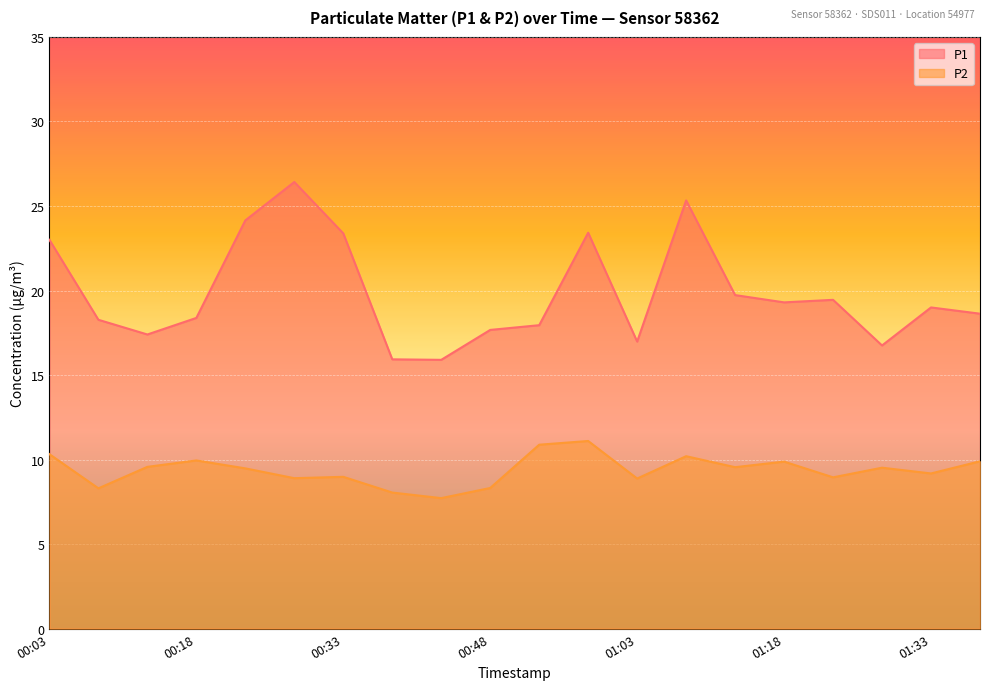

Which series changed the most between 00:03 and 00:33?

P2